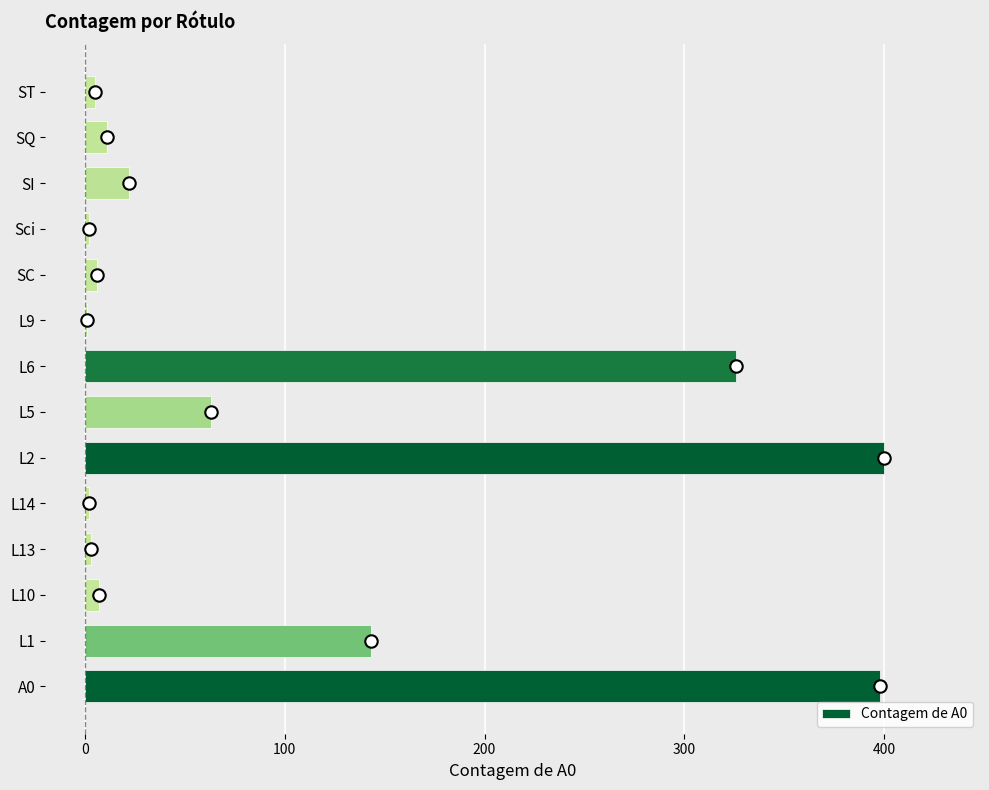

True or false: Contagem de A0 has a value of 2 at L14.

True